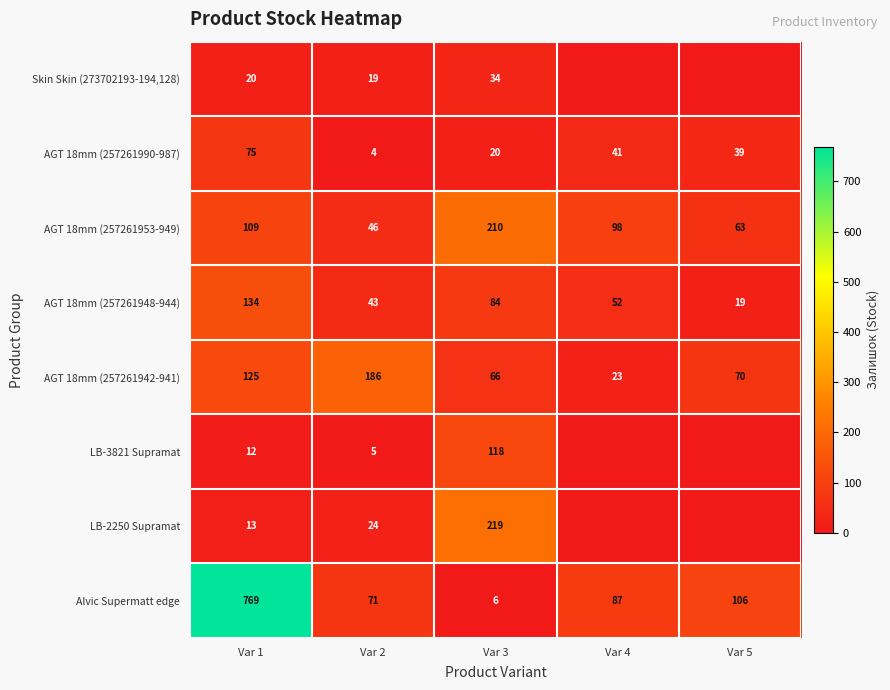

At which category is the sum across all series the highest?

Var 1